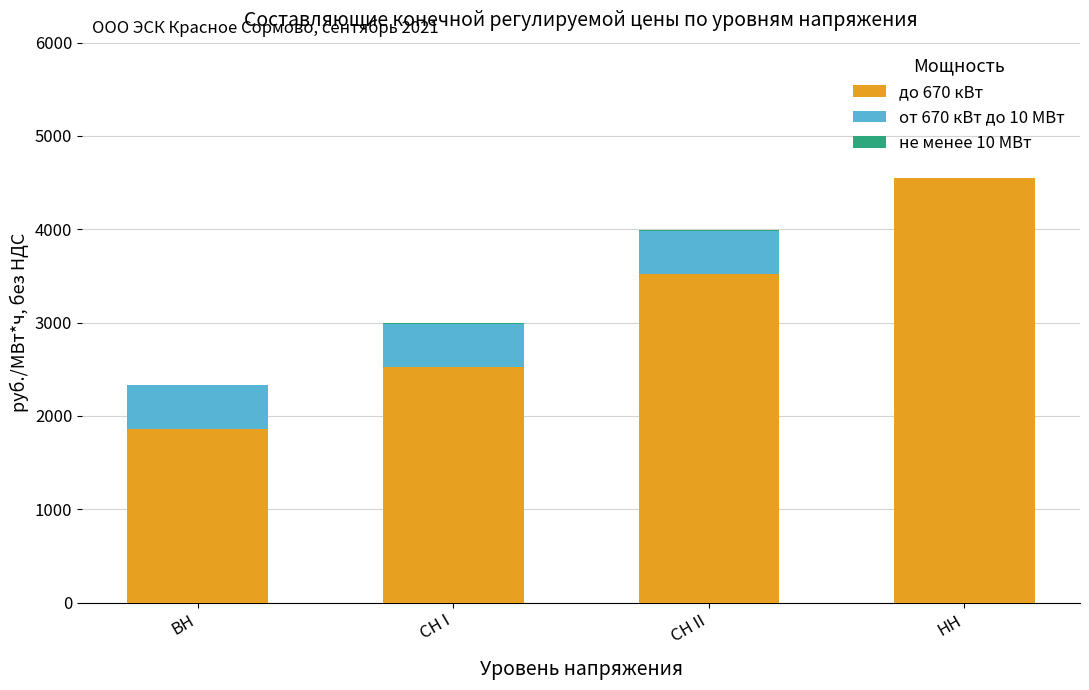

Which category has the highest value in the до 670 кВт series?

НН